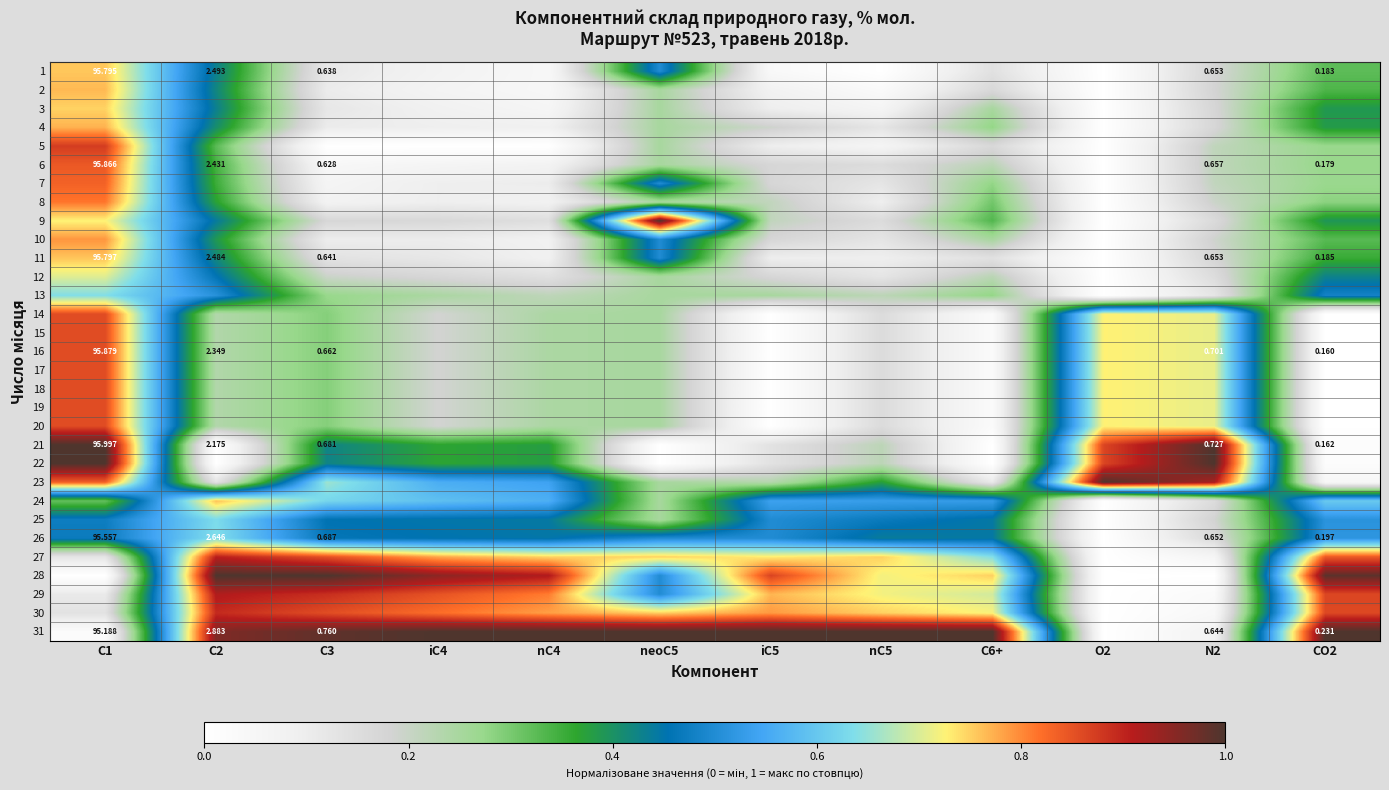

How many 26 values are between 0 and 1?

12